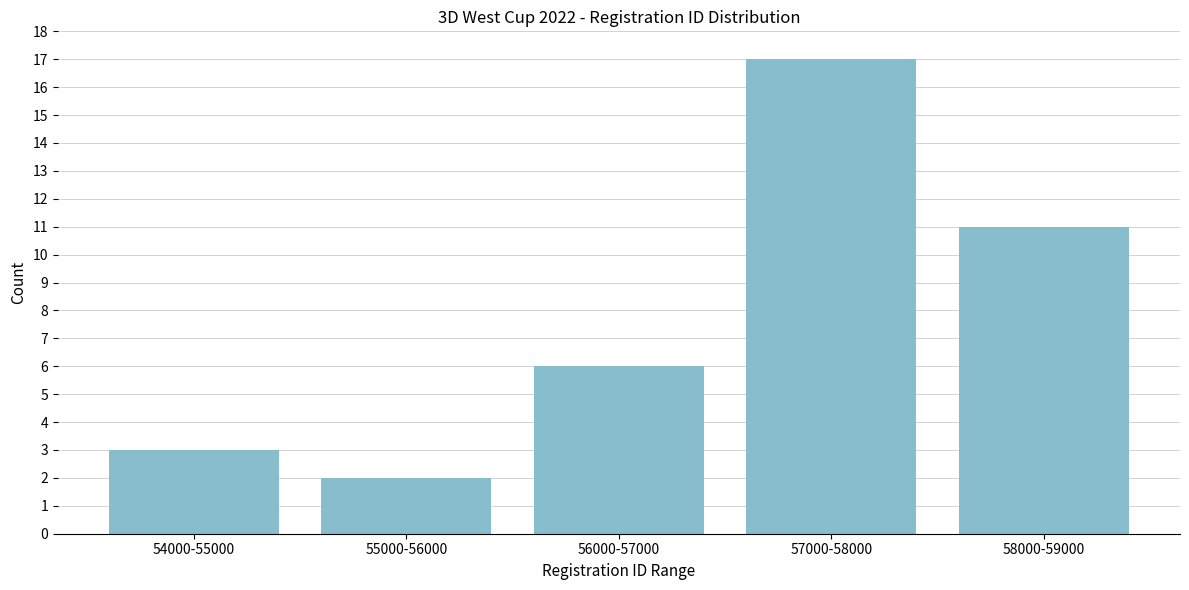

Reading right to left, transcribe all the data shown in this chart.

11	17	6	2	3